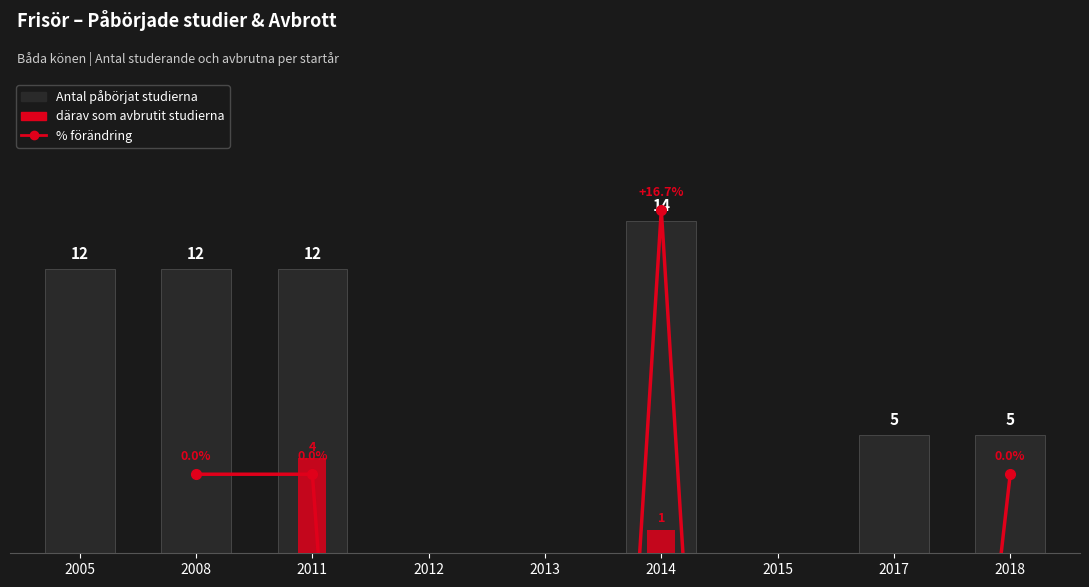

List the series in order of their peak value, highest first.

Antal som påbörjat studierna, därav som avbrutit studierna